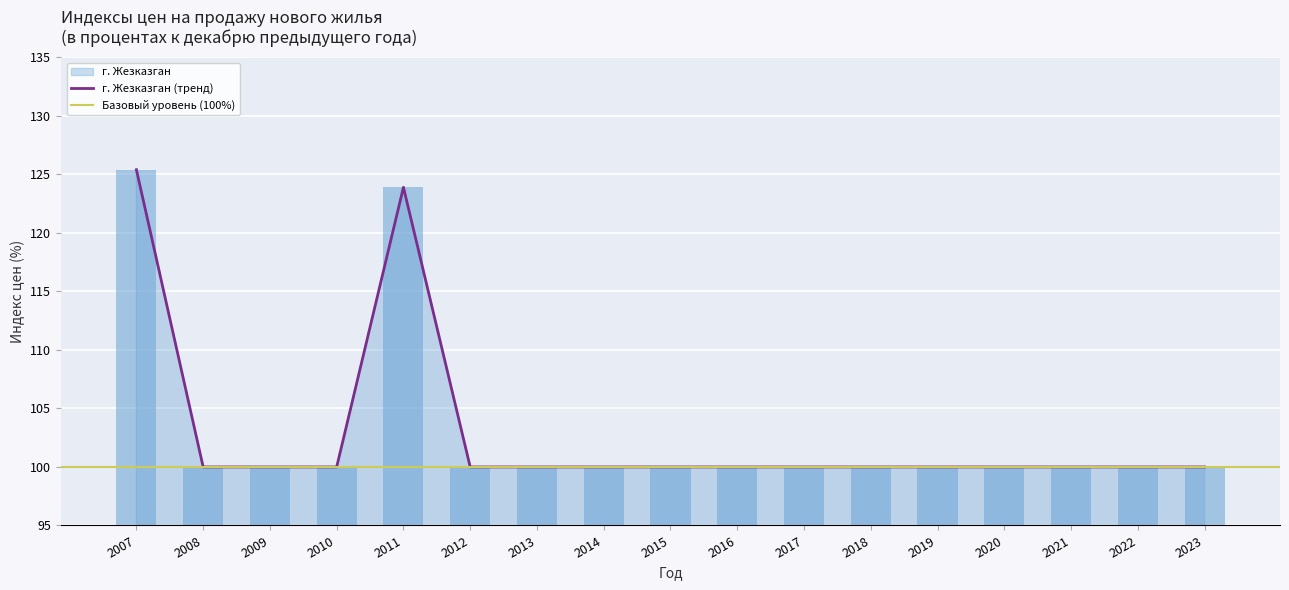

Rank the categories by value from highest to lowest.

2007, 2011, 2008, 2009, 2010, 2012, 2013, 2014, 2015, 2016, 2017, 2018, 2019, 2020, 2021, 2022, 2023